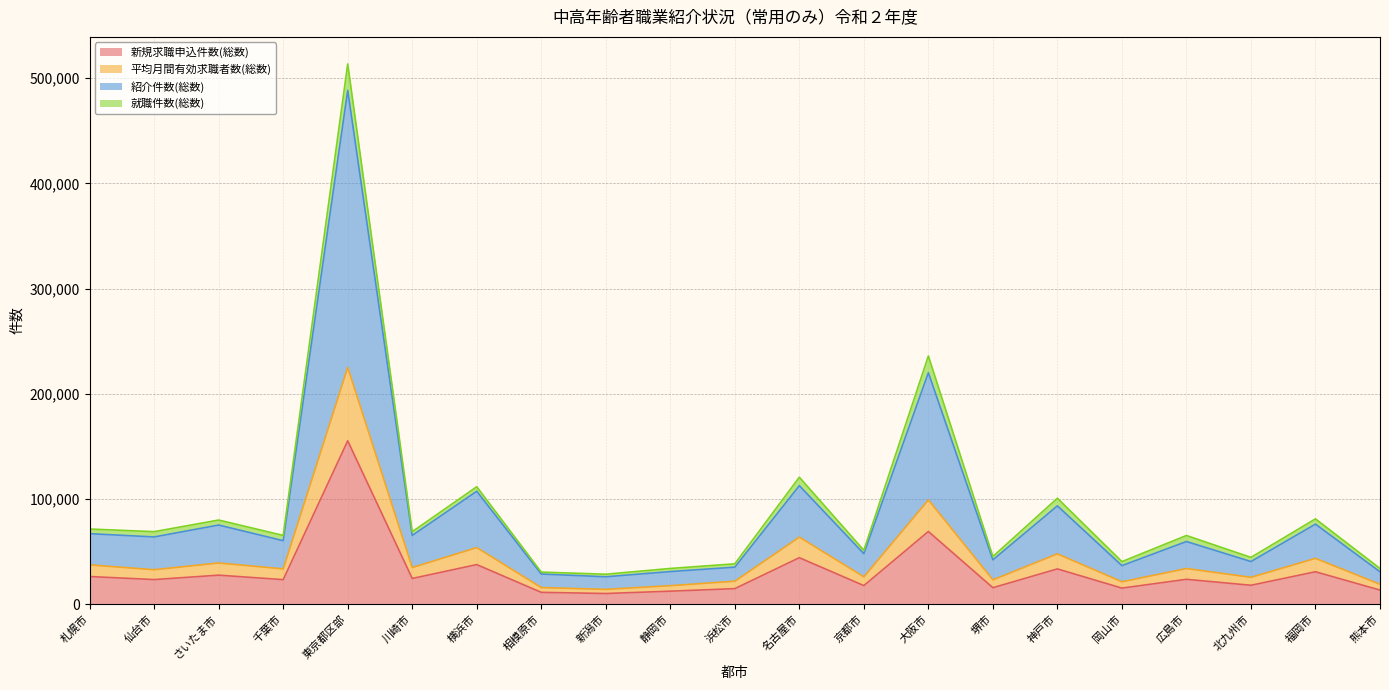

Does the chart have visible grid lines?

Yes